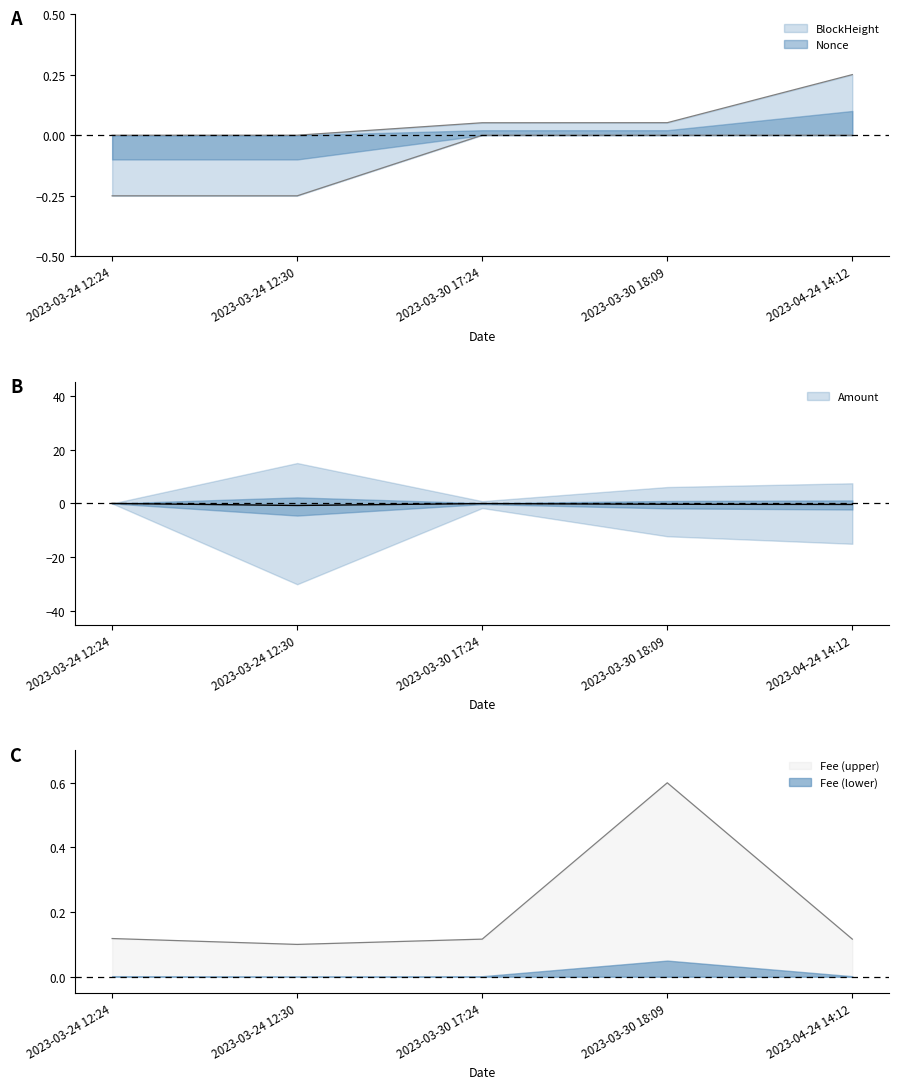

What is the difference between the highest and lowest values at 2023-03-24 12:24?

0.4